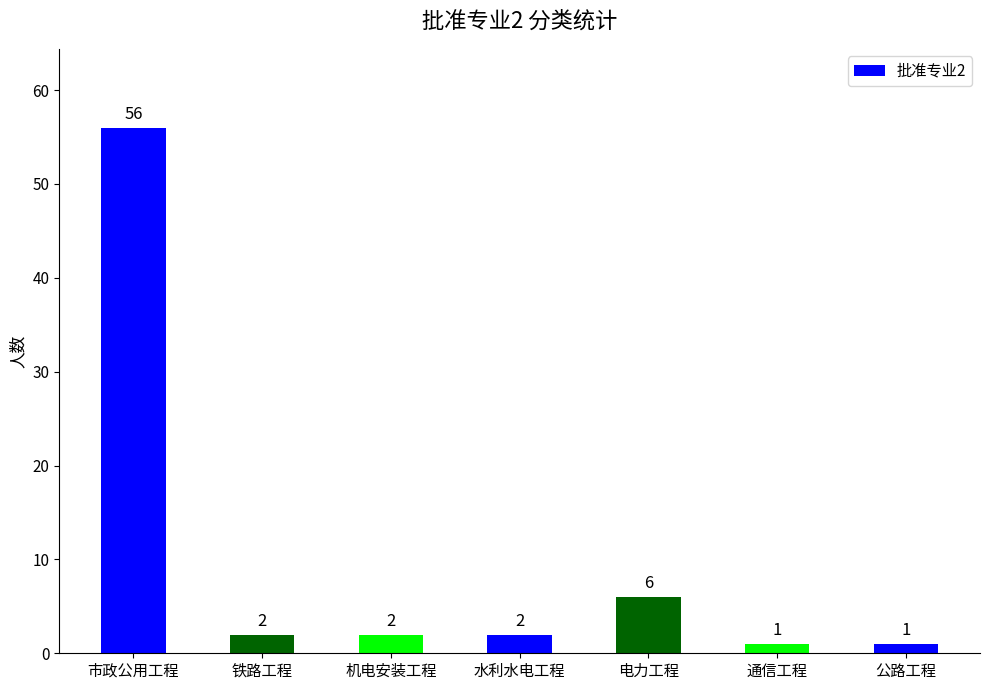

Approximately how many times larger is the value at 机电安装工程 compared to 电力工程?

0.3